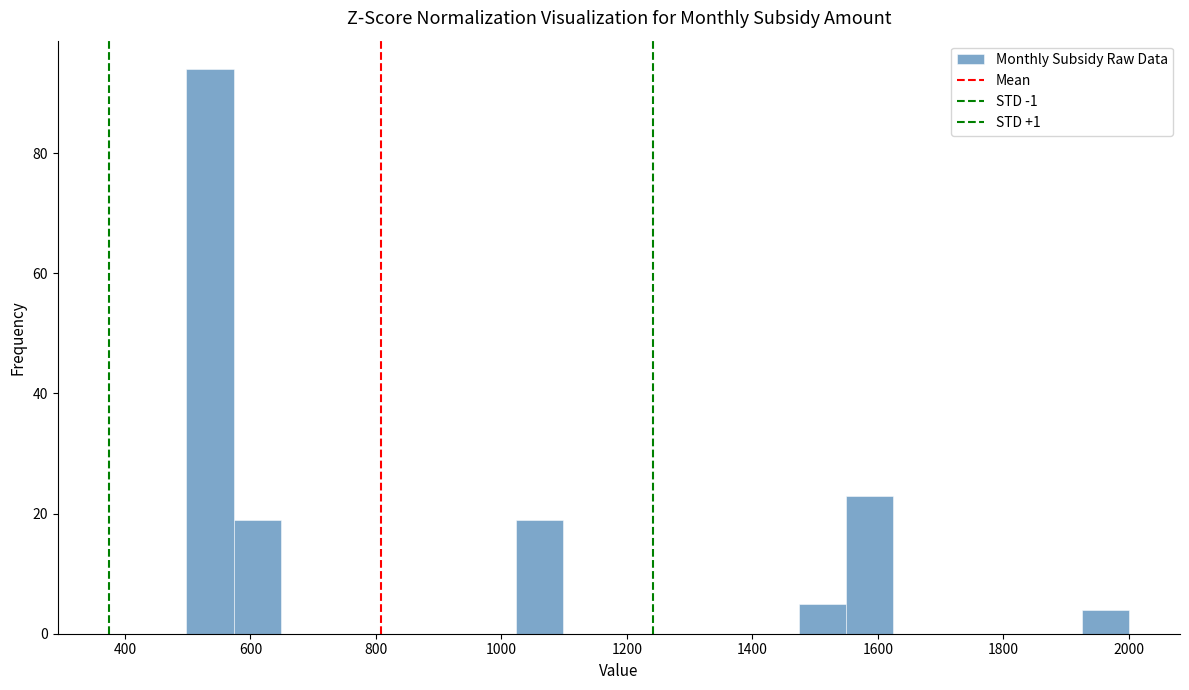

Read against the x-axis, roughly where is the centre of the tallest bar?

540